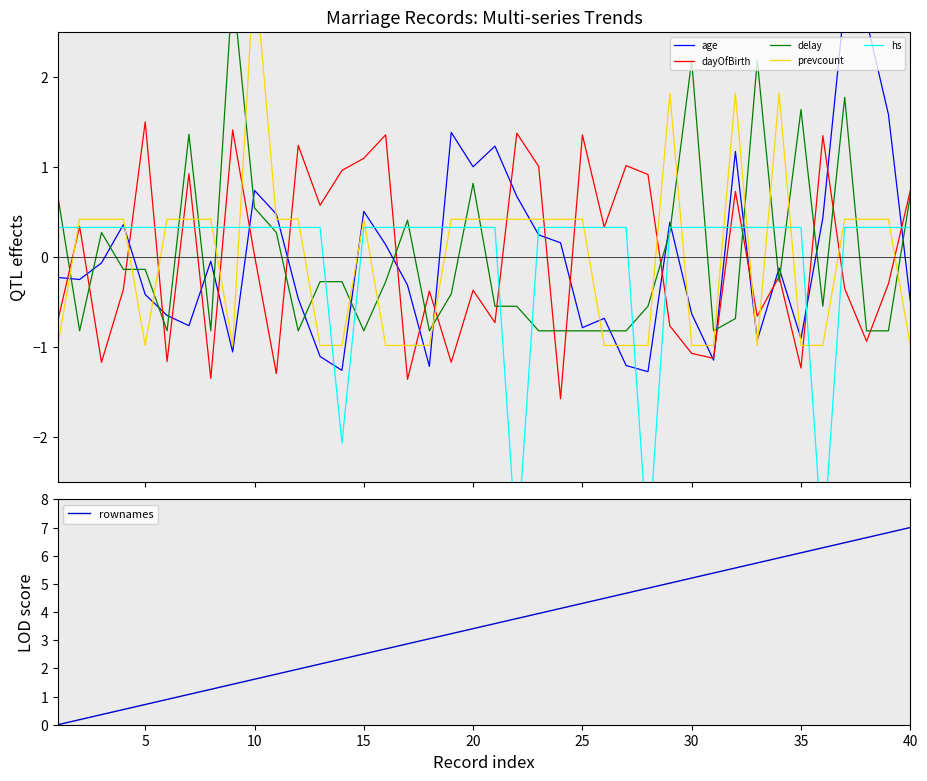

At which label does rownames reach its peak?

40